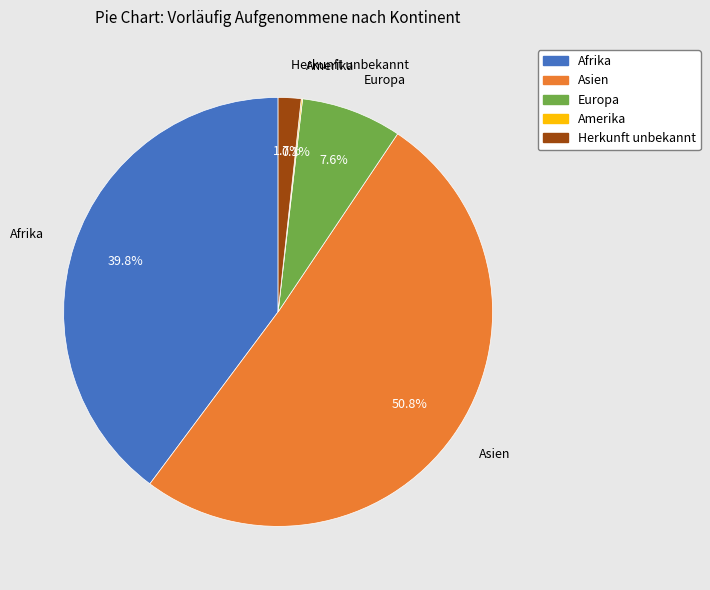

The Asien slice represents 44% of the pie. True or false?

False